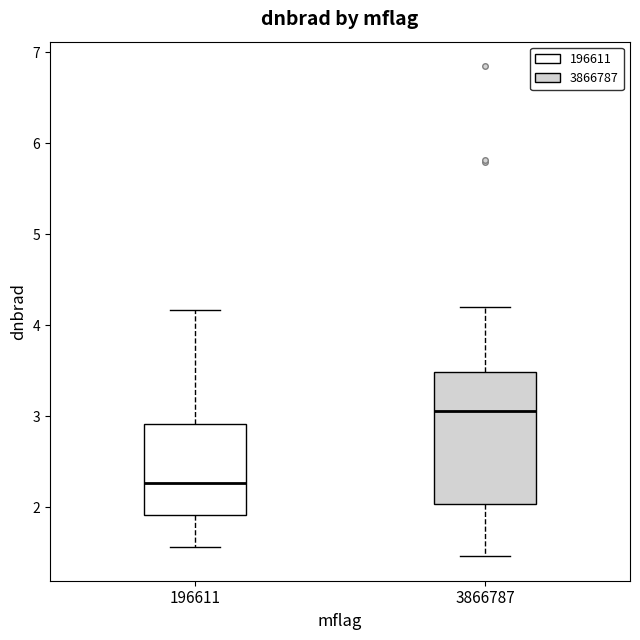

Reading left to right, transcribe this box plot: for each box, give where its median line is, the range the box spans, and where its two whiskers end, as read against the y-axis. The values are not printed on the chart, so give them approximately, as read against the axis.

196611: median 2.3, box 1.9 to 2.9, whiskers 1.6 to 4.2
3866787: median 3.1, box 2.0 to 3.5, whiskers 1.5 to 4.2